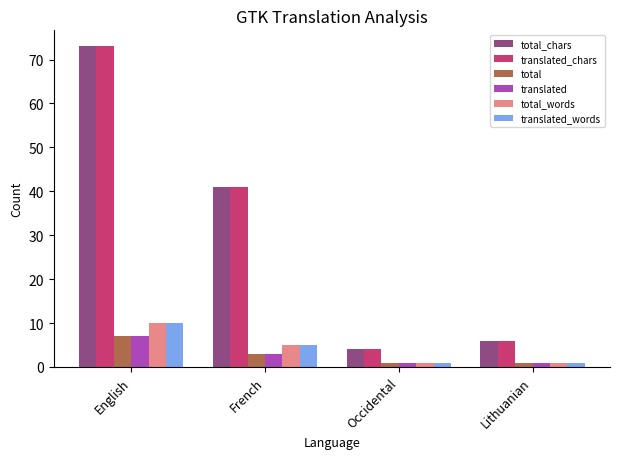

What is the value of the total_words bar at the 3rd from the left?

1